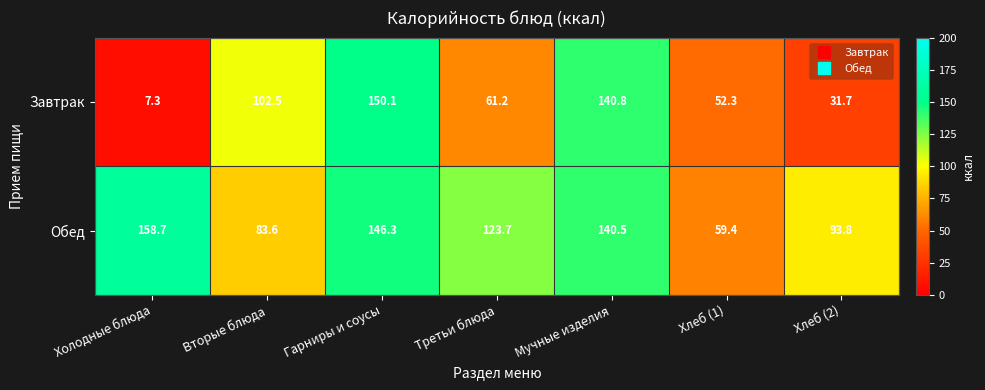

What is the spread (max minus min) of values at Мучные изделия?

0.3